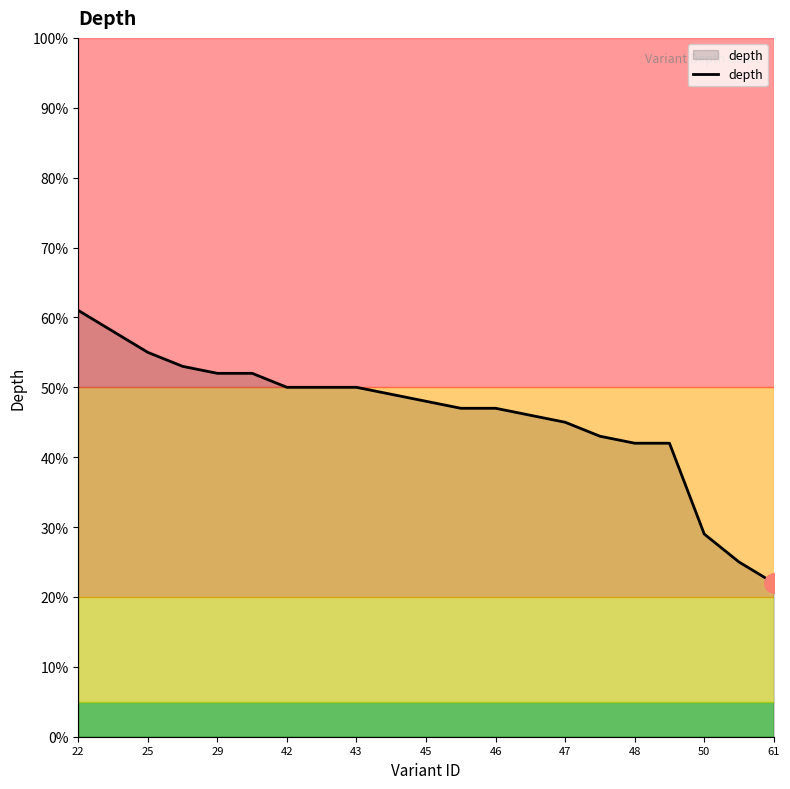

What is the greatest value displayed?

61